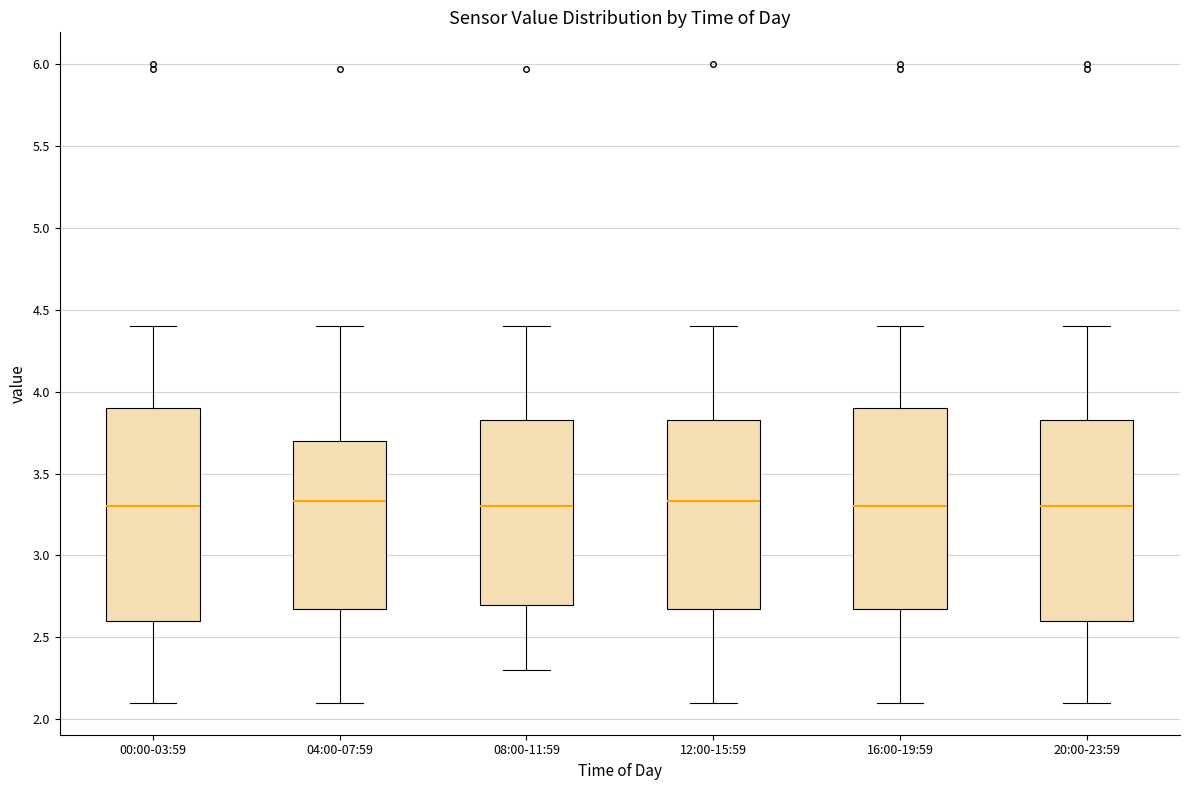

Reading left to right, transcribe this box plot: for each box, give where its median line is, the range the box spans, and where its two whiskers end, as read against the y-axis. The values are not printed on the chart, so give them approximately, as read against the axis.

00:00-03:59: median 3.30, box 2.60 to 3.90, whiskers 2.10 to 4.40
04:00-07:59: median 3.35, box 2.65 to 3.70, whiskers 2.10 to 4.40
08:00-11:59: median 3.30, box 2.70 to 3.85, whiskers 2.30 to 4.40
12:00-15:59: median 3.35, box 2.65 to 3.85, whiskers 2.10 to 4.40
16:00-19:59: median 3.30, box 2.65 to 3.90, whiskers 2.10 to 4.40
20:00-23:59: median 3.30, box 2.60 to 3.85, whiskers 2.10 to 4.40